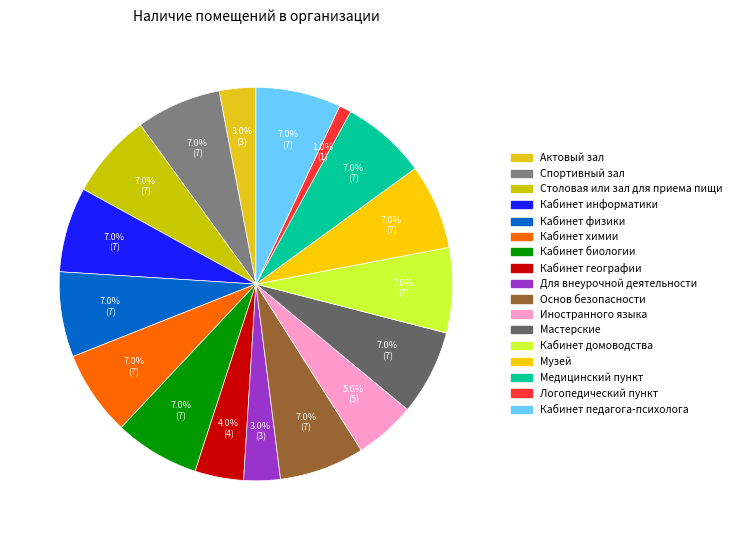

Count the number of slices in the pie.

17